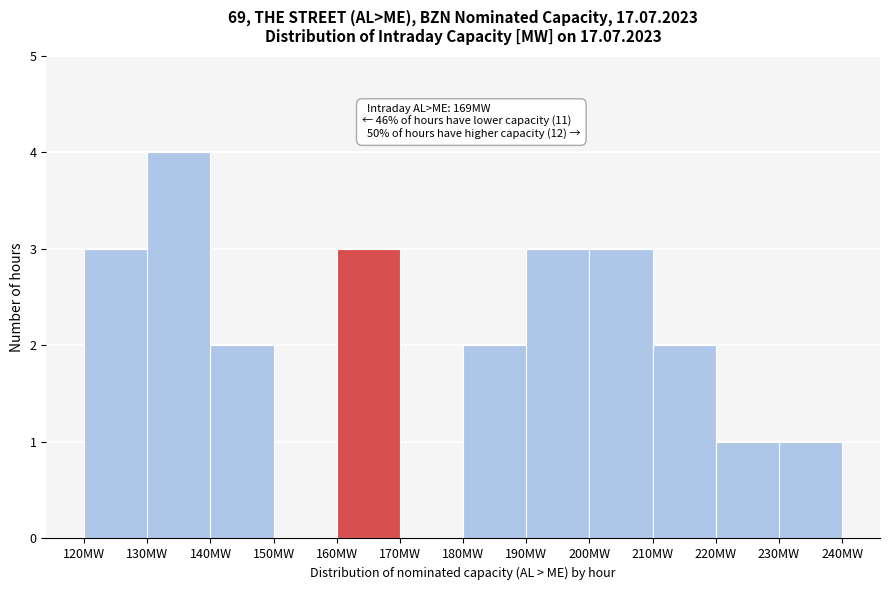

Which range on the x-axis has the tallest bar?

130 to 140